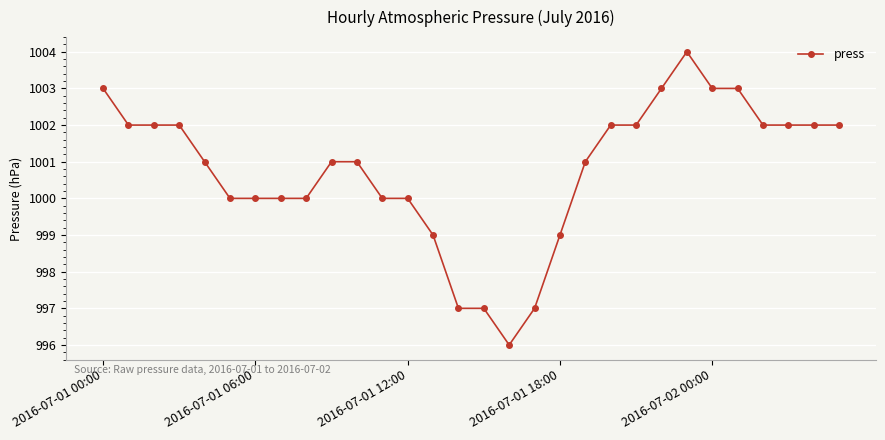

Reading left to right, extract all data points from this chart.

1003	1002	1002	1002	1001	1000	1000	1000	1000	1001	1001	1000	1000	999	997	997	996	997	999	1001	1002	1002	1003	1004	1003	1003	1002	1002	1002	1002